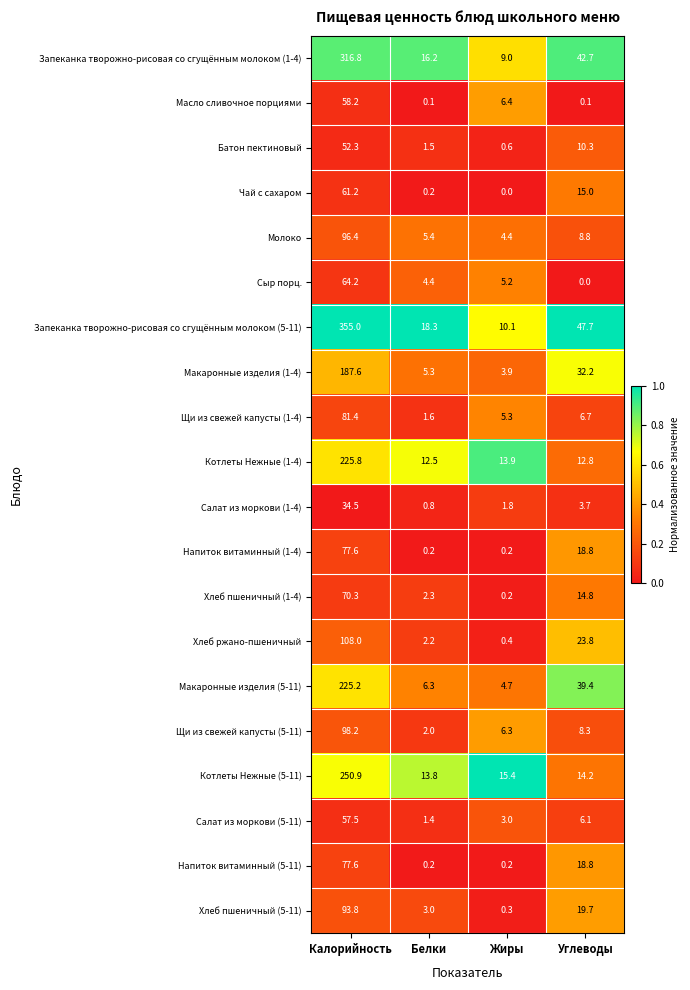

What is the difference between the maximum and minimum values in the Сыр порц. series?

0.3